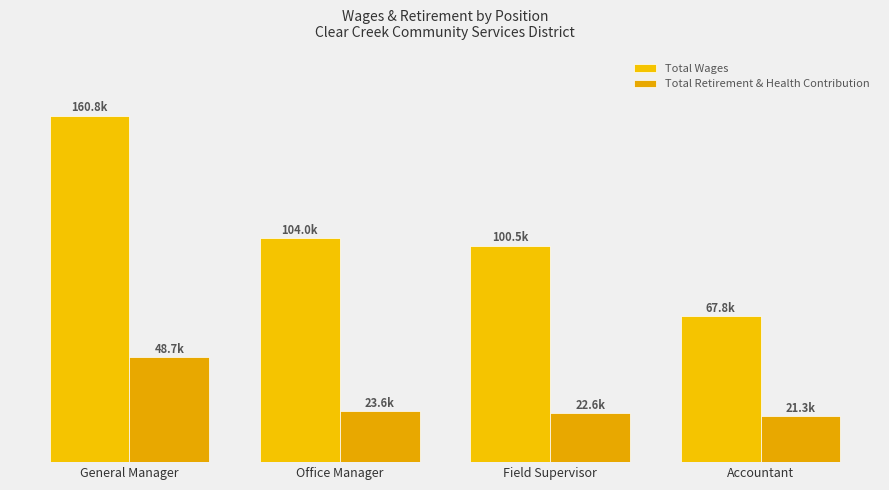

Does the chart contain stacked bars?

No